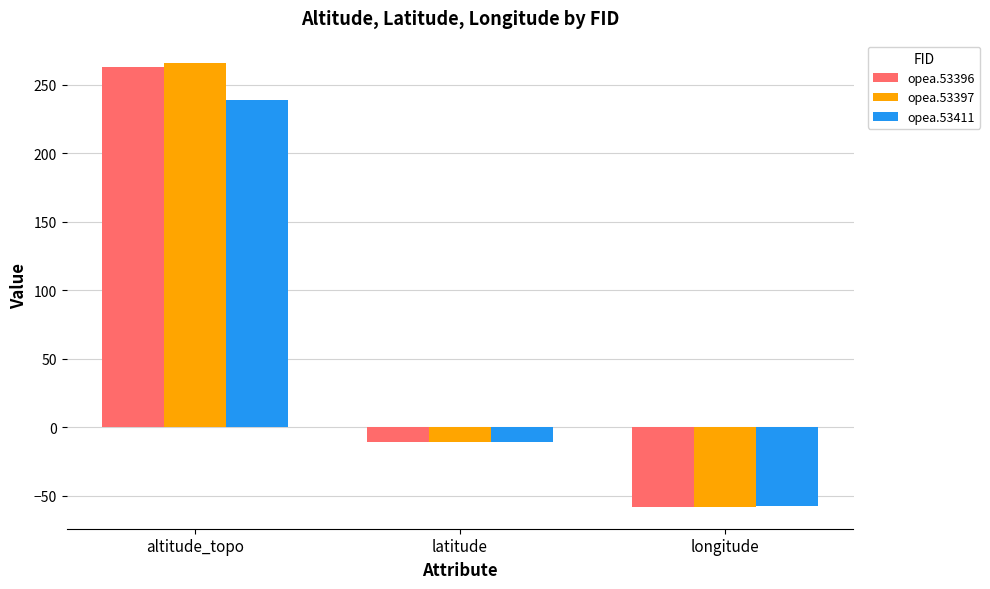

What is the label of the 1st bar from the right?

longitude